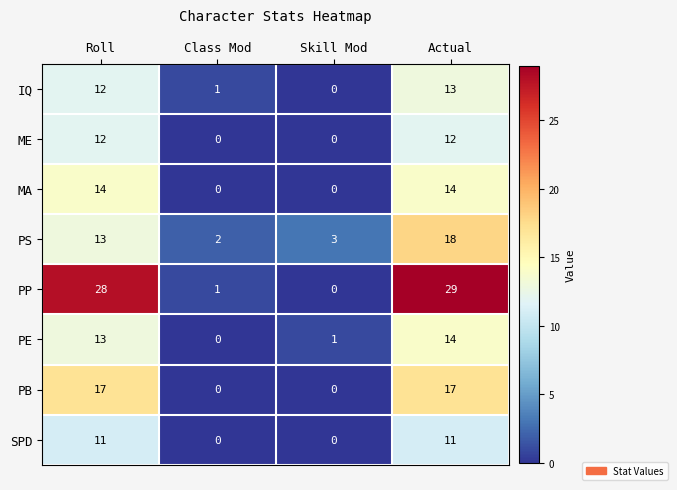

How many positive values does the PB series have?

2